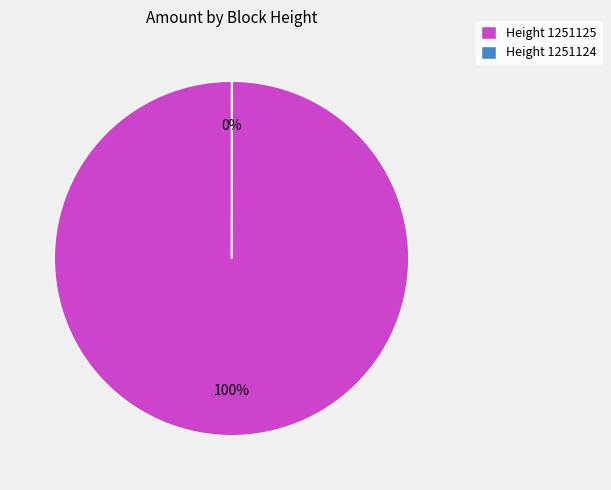

To the nearest percent, what is the difference between the largest and smallest slice percentages?

100%